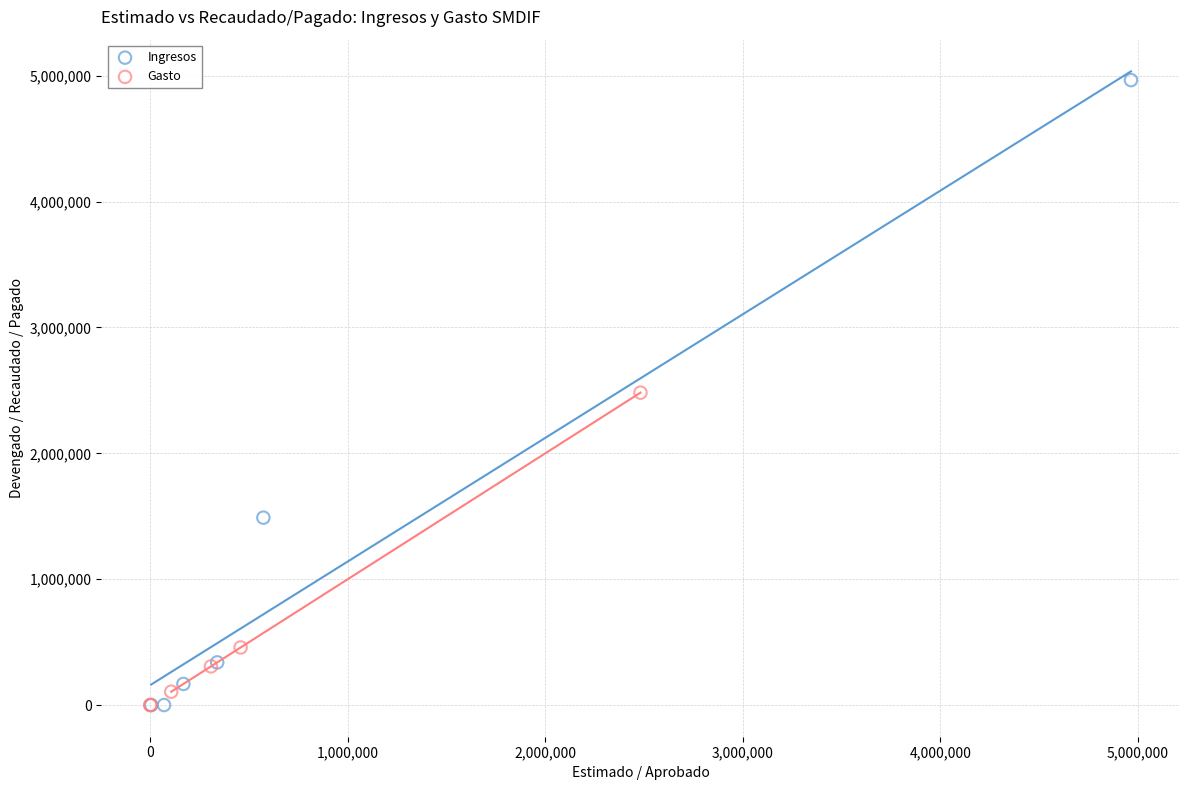

Which series has the widest spread of Y values?

Ingresos